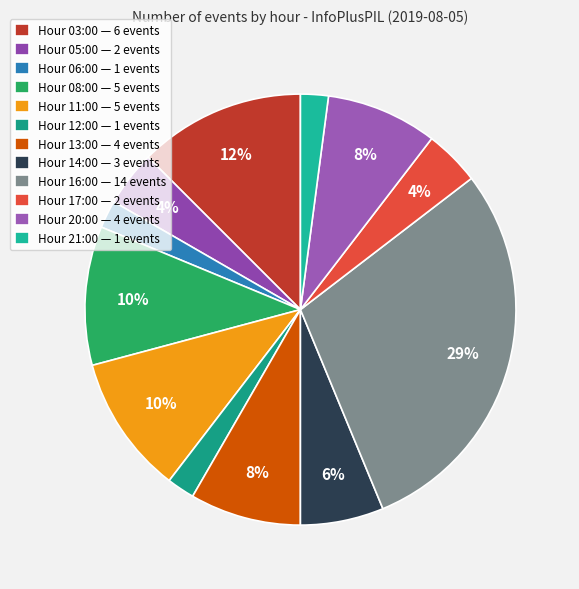

Count the number of slices in the pie.

12